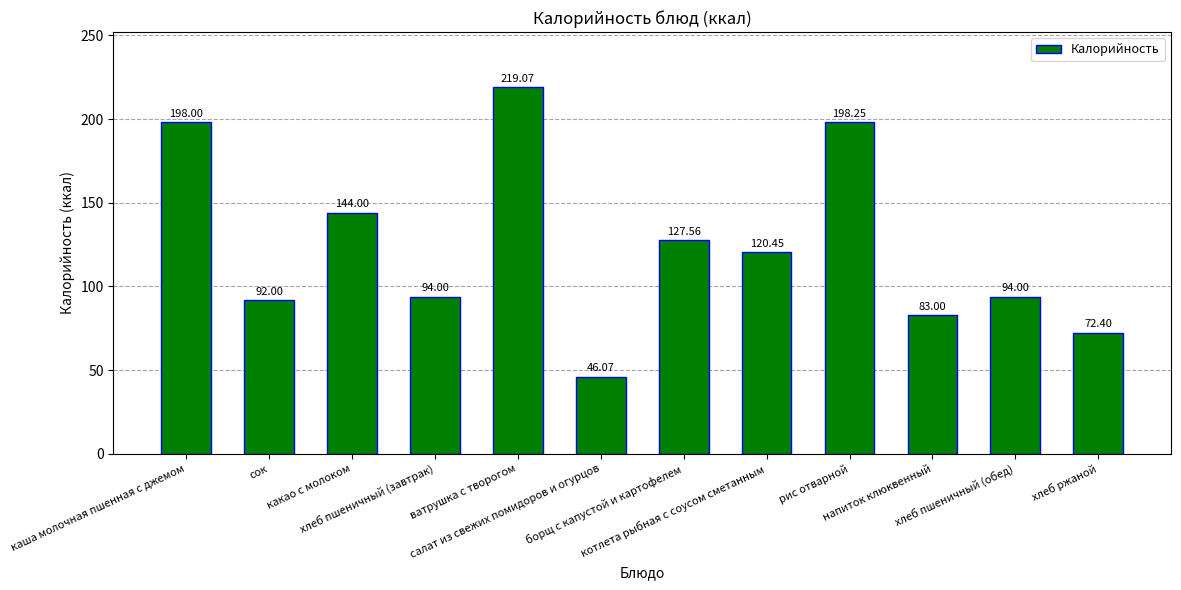

What is the sum of the values at борщ с капустой и картофелем and салат из свежих помидоров и огурцов?

173.6